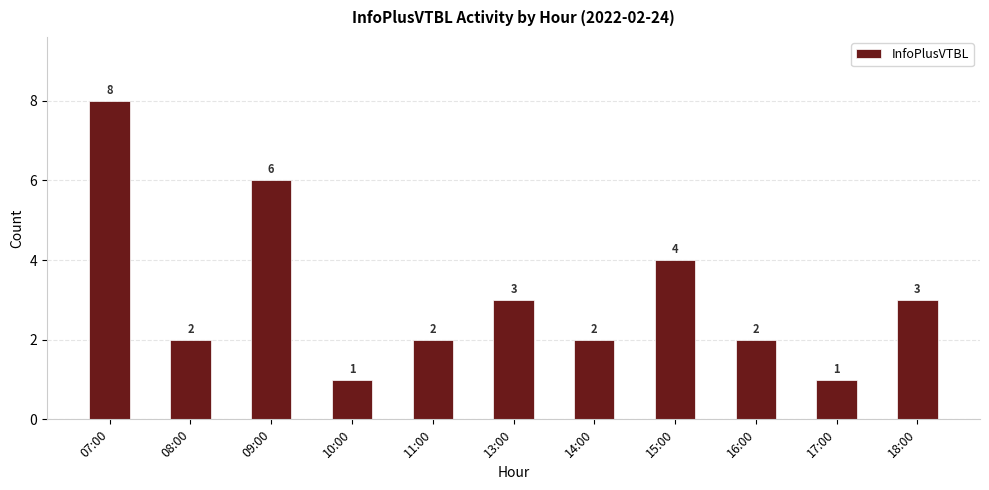

Between 08:00 and 07:00, which is larger?

07:00